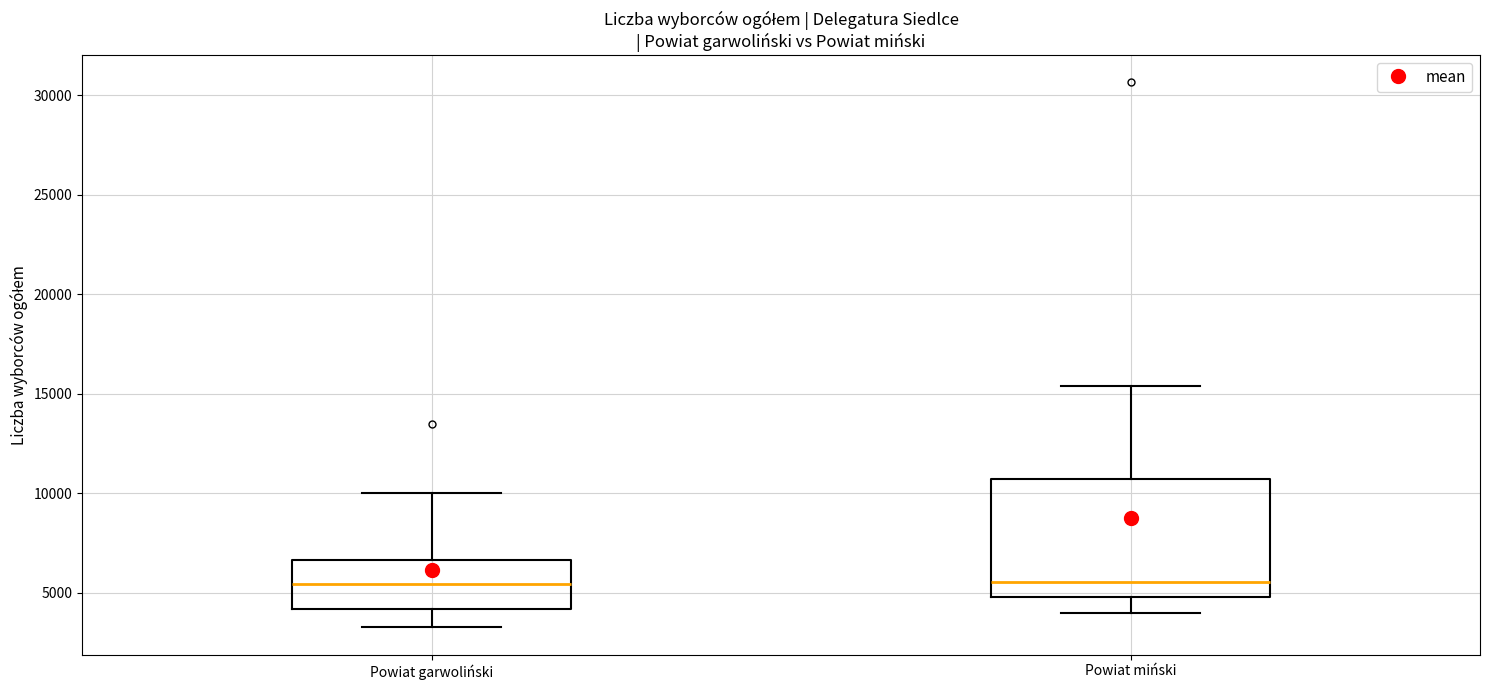

Comparing the boxes themselves (not the whiskers), which one is the tallest?

Powiat miński